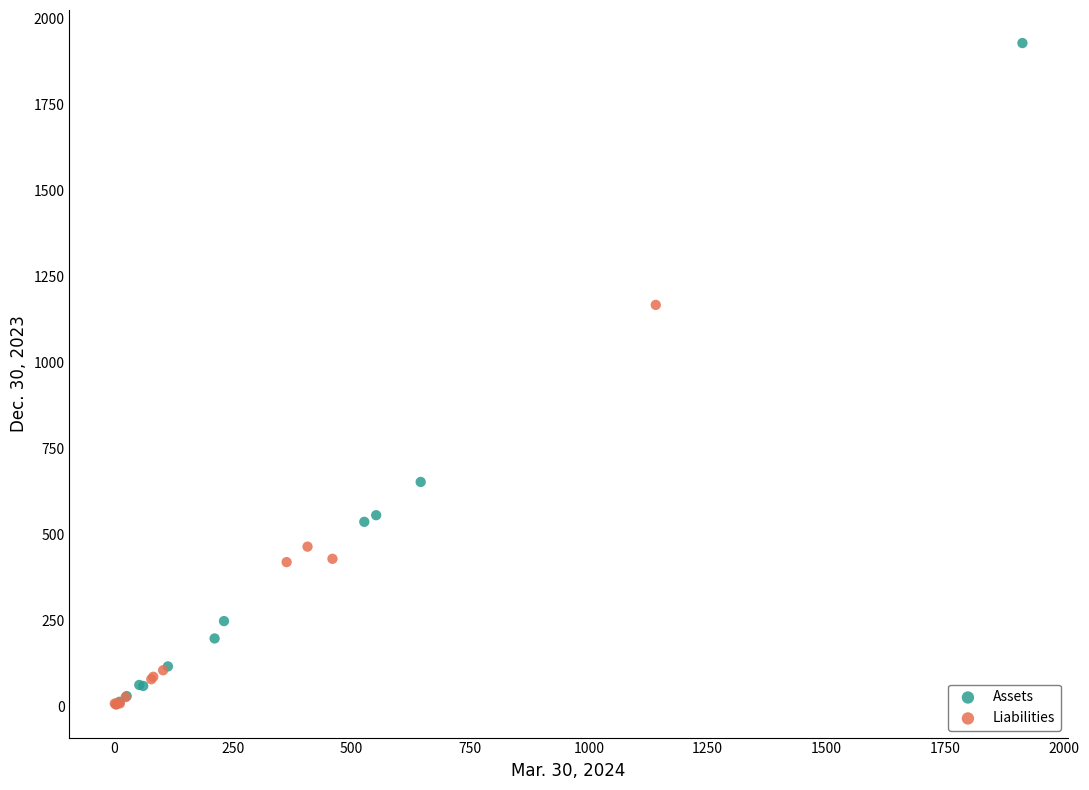

Which series reaches the maximum Y coordinate?

Assets